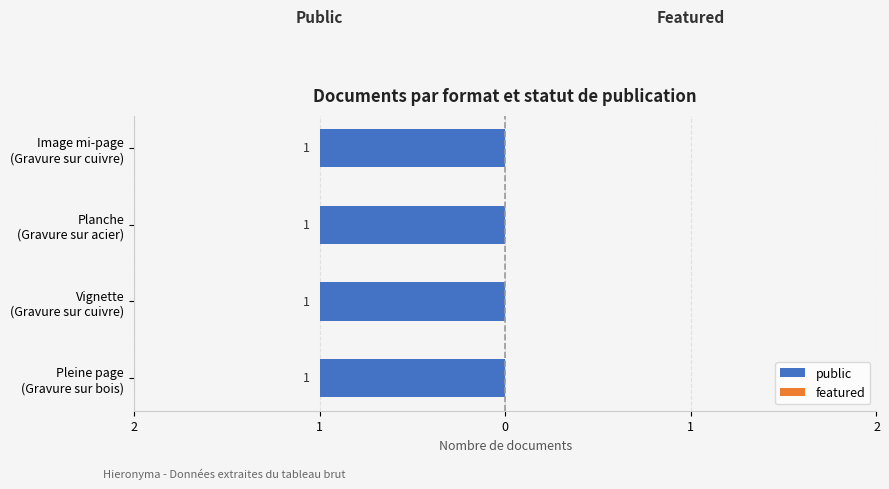

At which category is the sum across all series the highest?

Pleine page